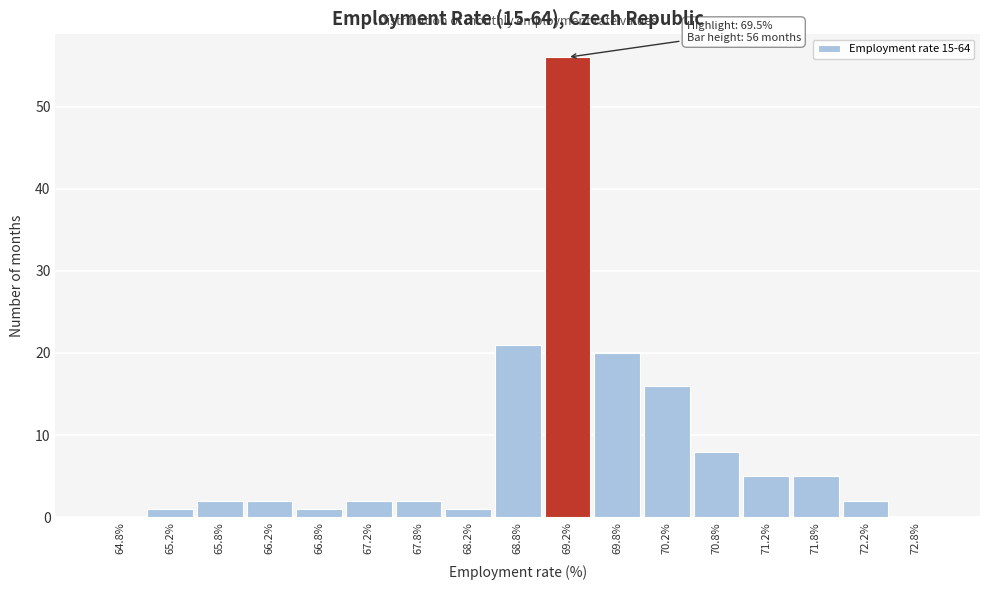

Over which range of the x-axis is the bar tallest?

69.0 to 69.5